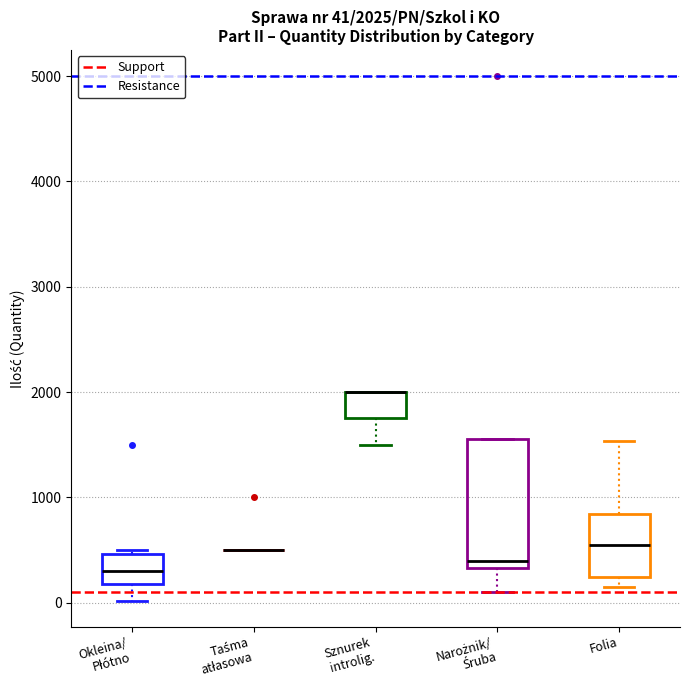

Which box is the tallest, from its lower edge to its upper edge?

Narożnik/ Śruba